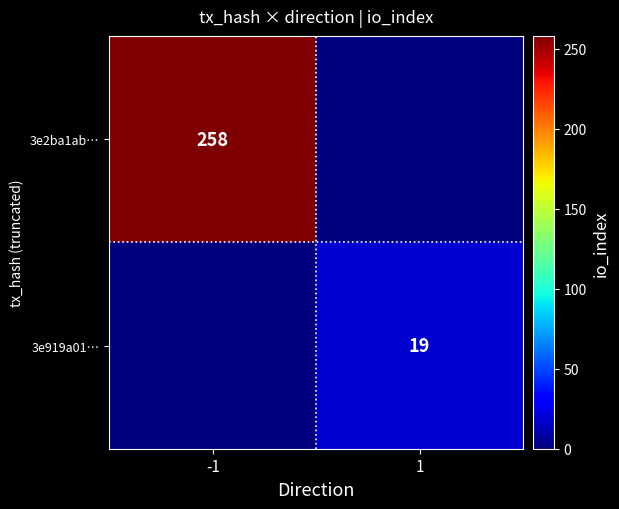

True or false: 3e919a01… has a value of 28 at 1.

False